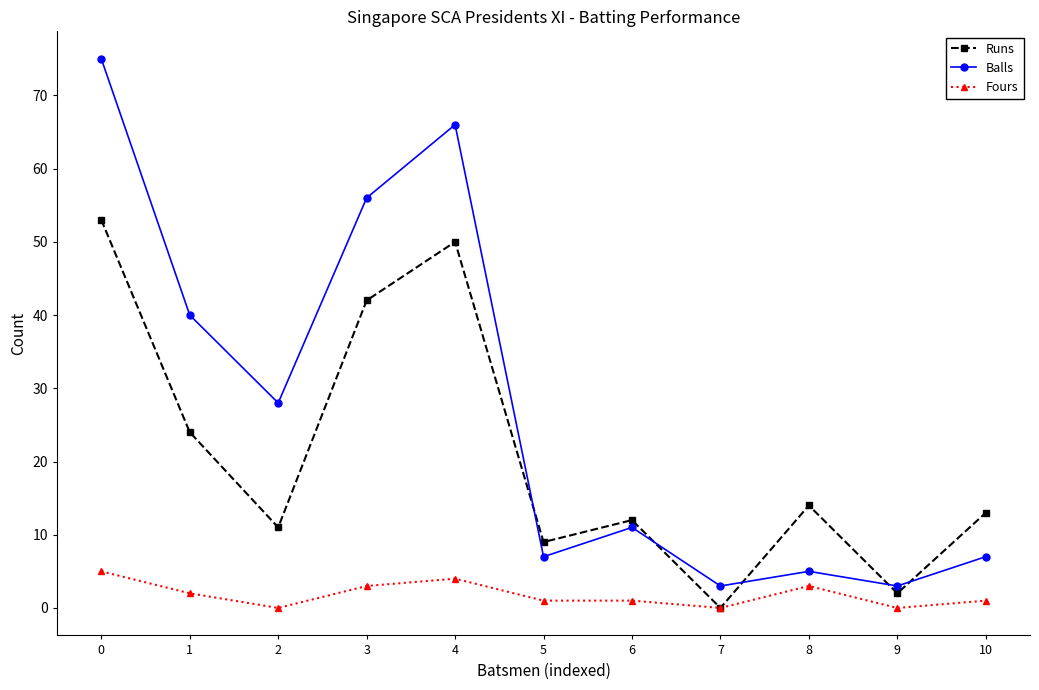

Between 2 and 10, which series saw the biggest shift?

Balls